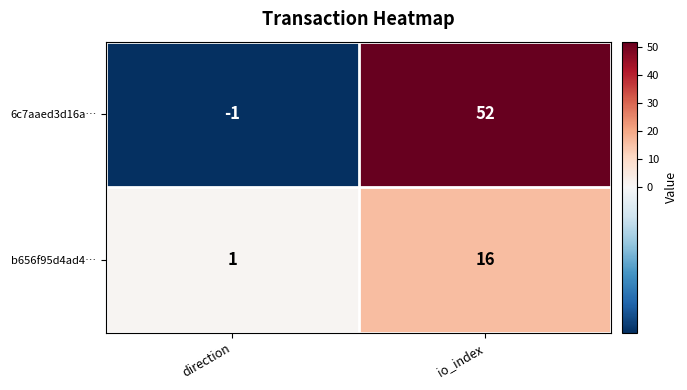

What is the difference between the highest and lowest values at direction?

2